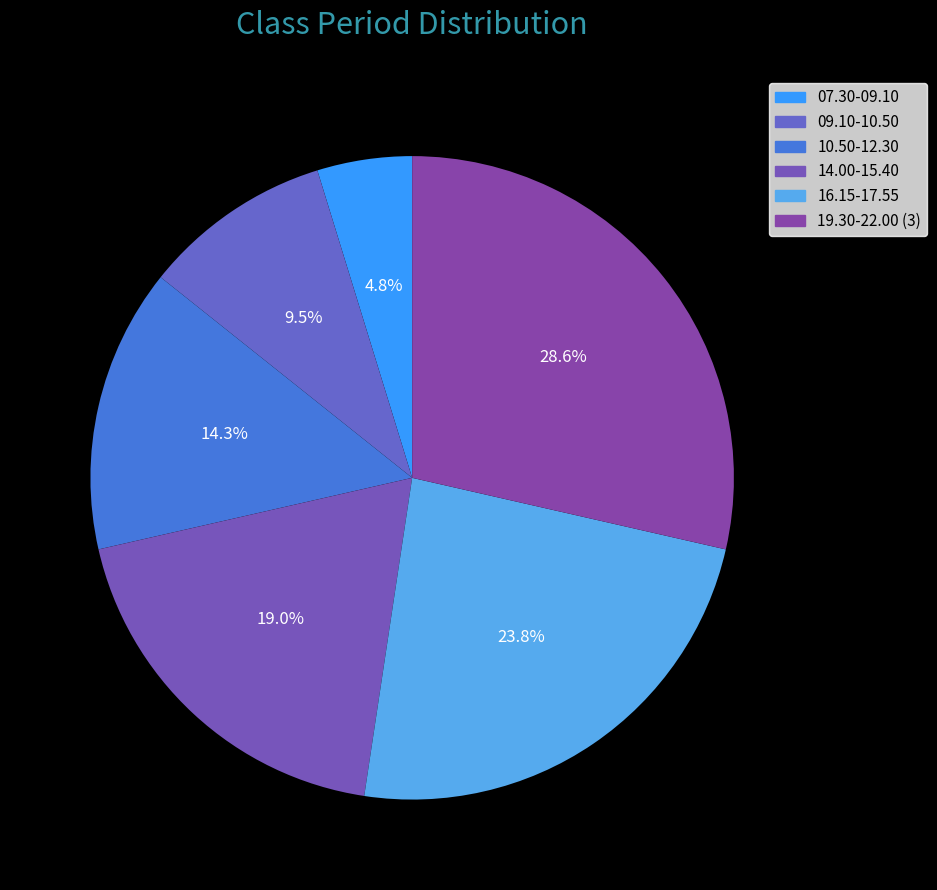

To the nearest percent, what is the average slice percentage?

17%